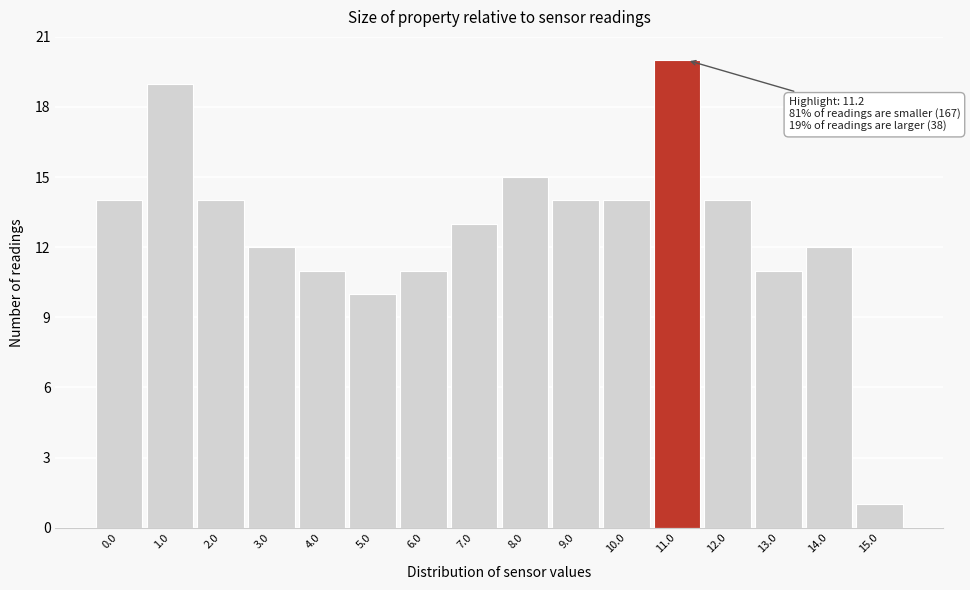

Reading right to left, list all the values displayed in this chart.

15.0=1	14.0=12	13.0=11	12.0=14	11.0=20	10.0=14	9.0=14	8.0=15	7.0=13	6.0=11	5.0=10	4.0=11	3.0=12	2.0=14	1.0=19	0.0=14